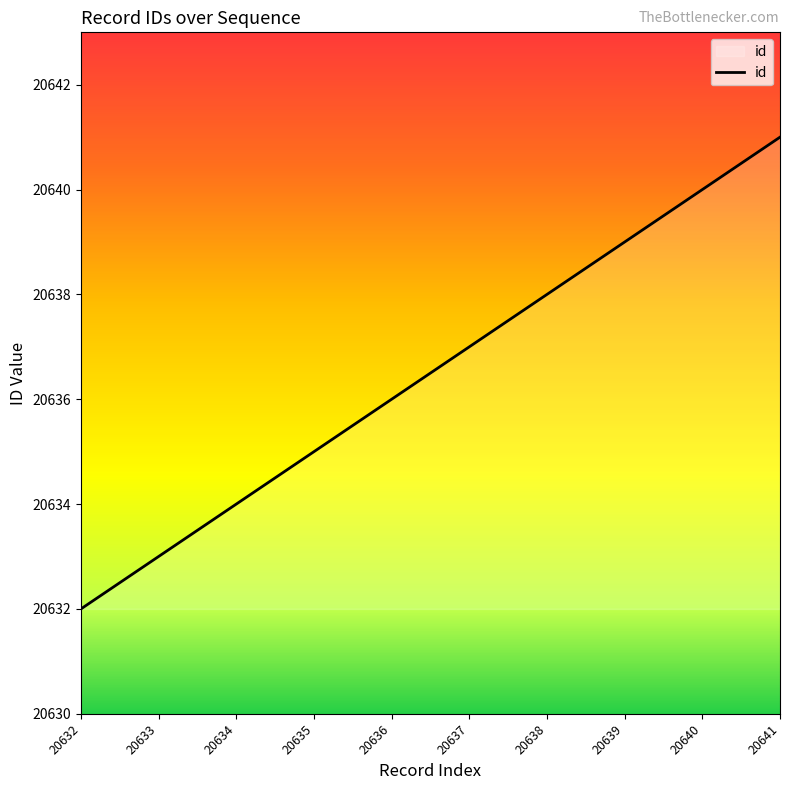

List the labels in order of value, largest first.

20641, 20640, 20639, 20638, 20637, 20636, 20635, 20634, 20633, 20632